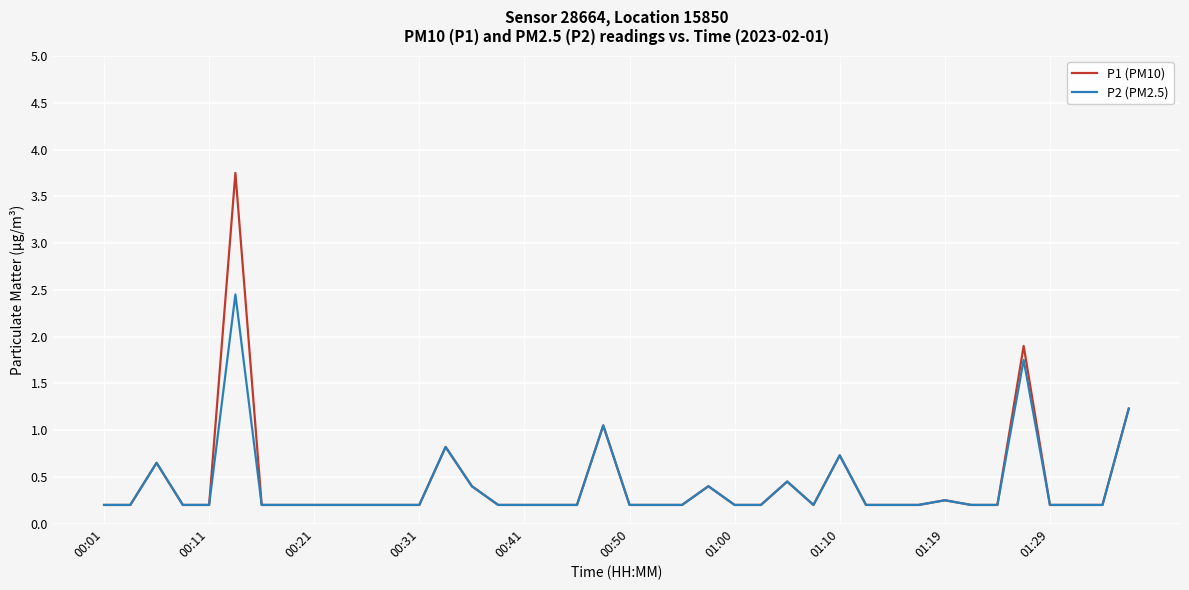

Which series has the widest spread of values?

P1 (PM10)